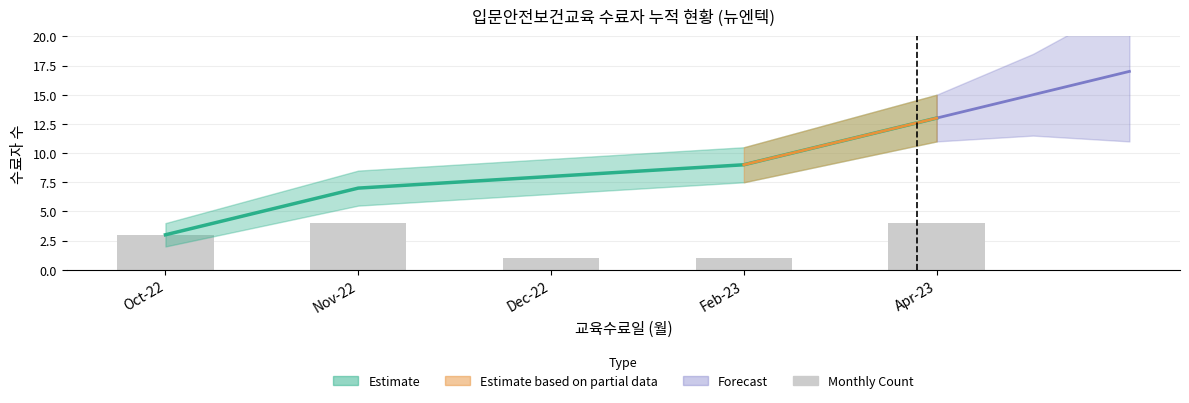

What is the maximum value shown in the chart?

13